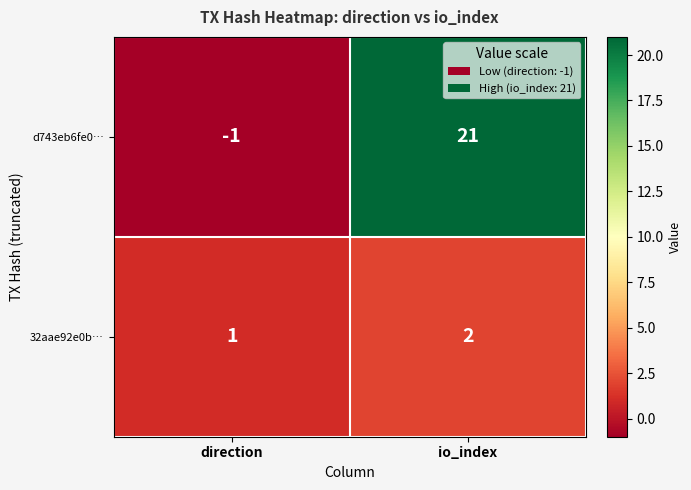

How many distinct data groups are displayed?

2